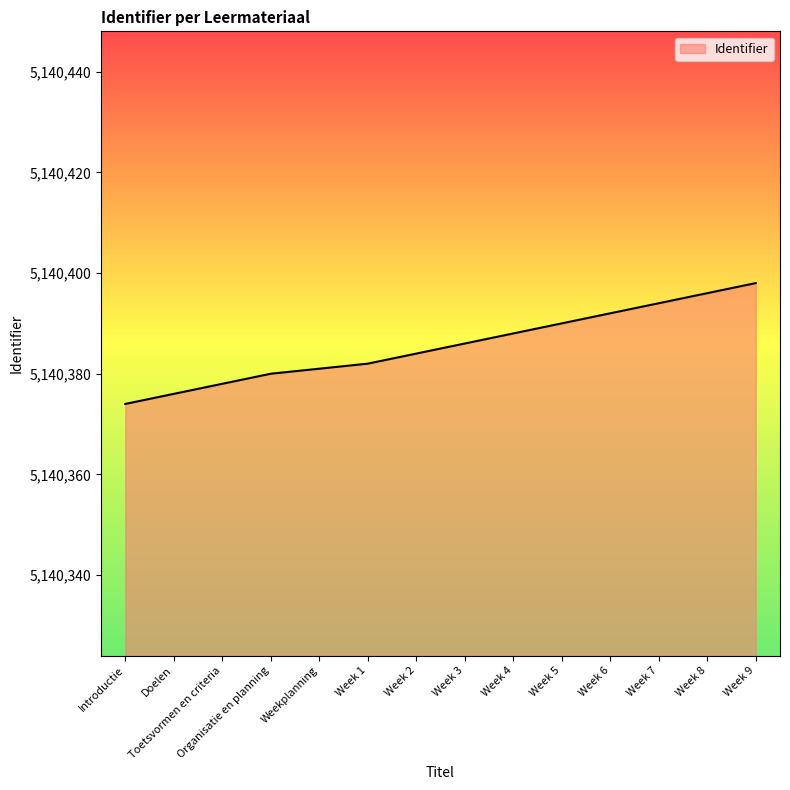

The chart shows a value of 7921983 at Toetsvormen en criteria. True or false?

False